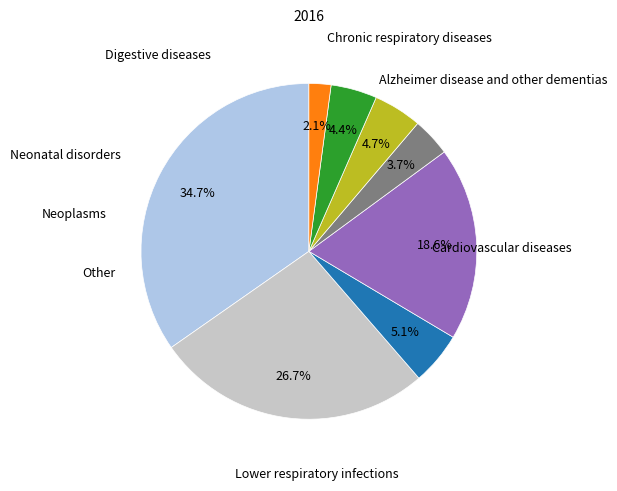

Is there a majority slice in this chart?

No